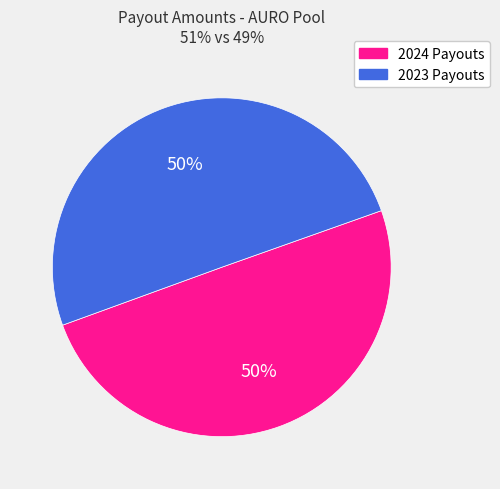

To the nearest percent, what portion does 2023 Payouts represent?

50%